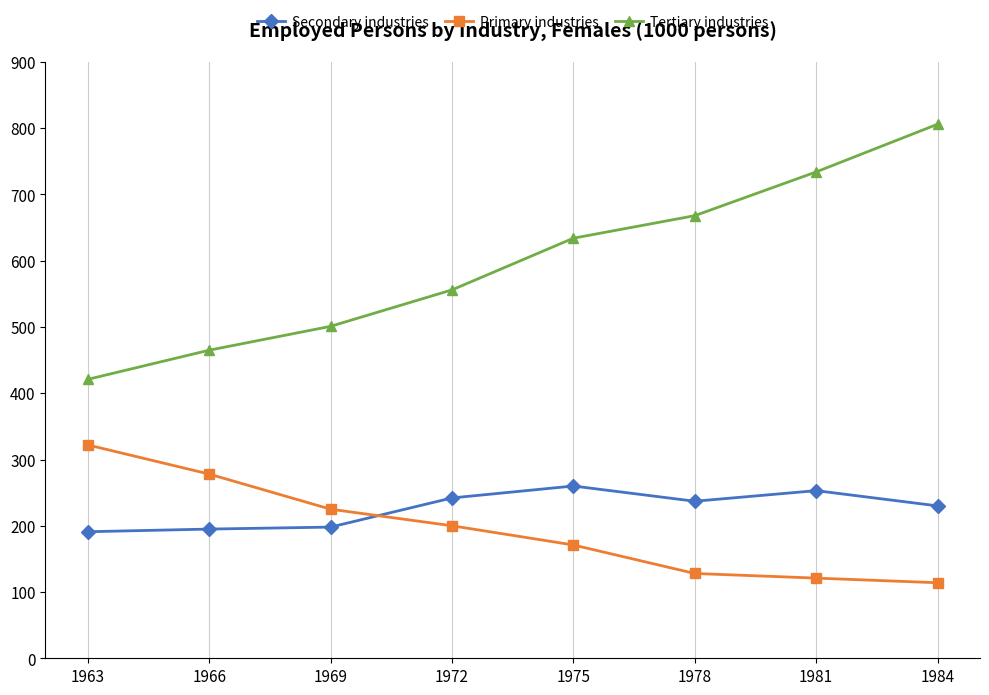

What are all the series names shown in the legend?

Secondary industries, Primary industries, Tertiary industries